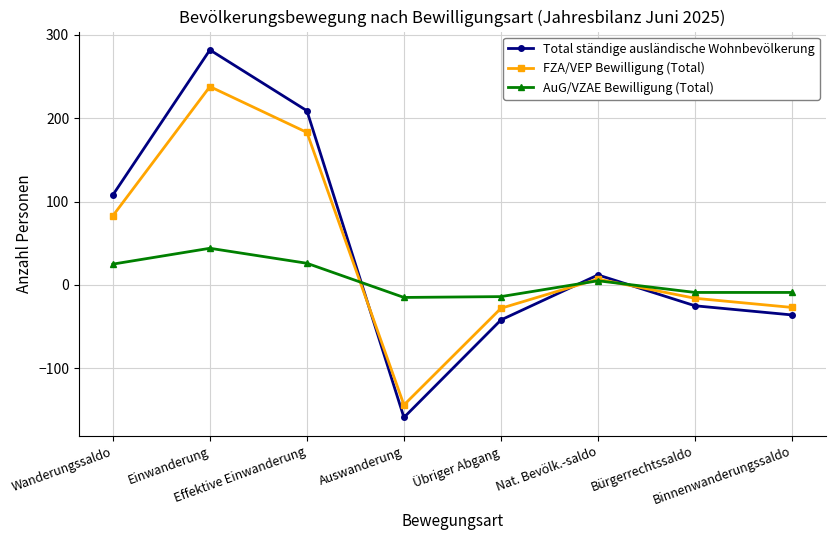

What is the total value across all series at Übriger Abgang?

-84